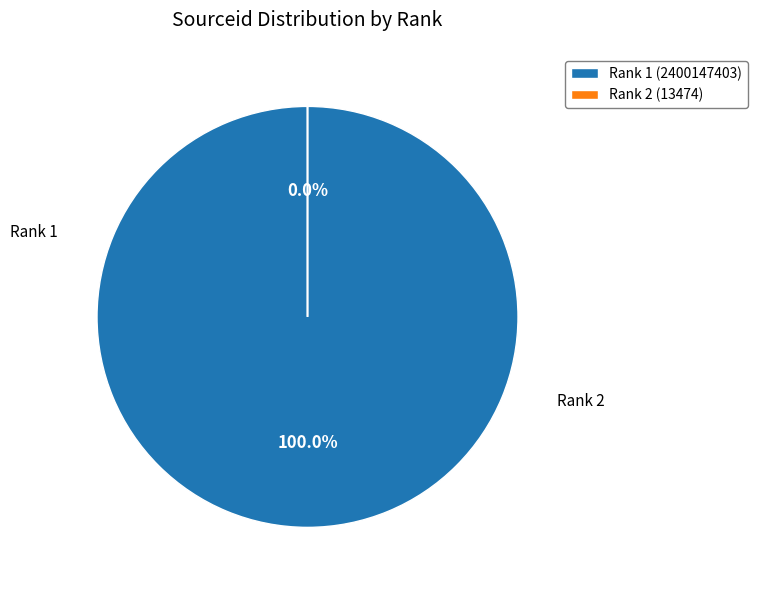

To the nearest percent, what portion does 1 represent?

100%